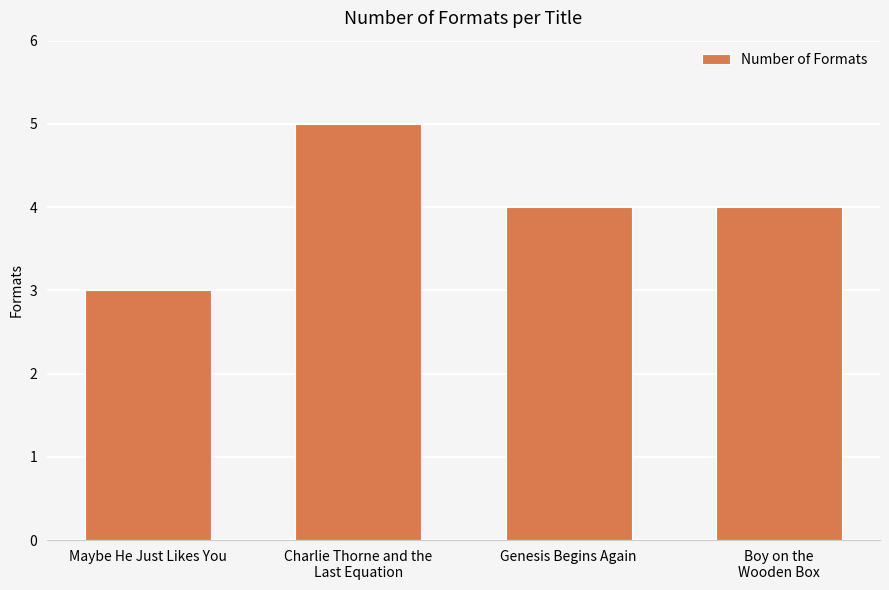

Which label corresponds to the smallest value in the chart?

Maybe He Just Likes You